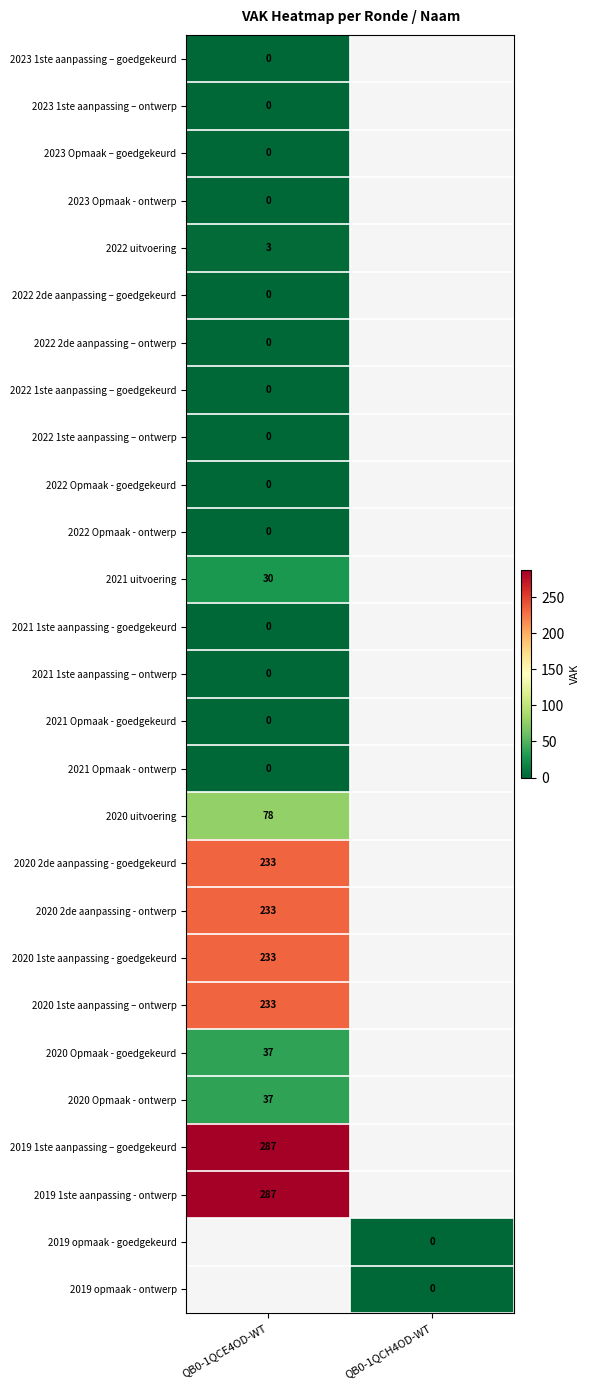

True or false: 2019 1ste aanpassing – goedgekeurd has a value of 287 at QB0-1QCE4OD-WT.

True